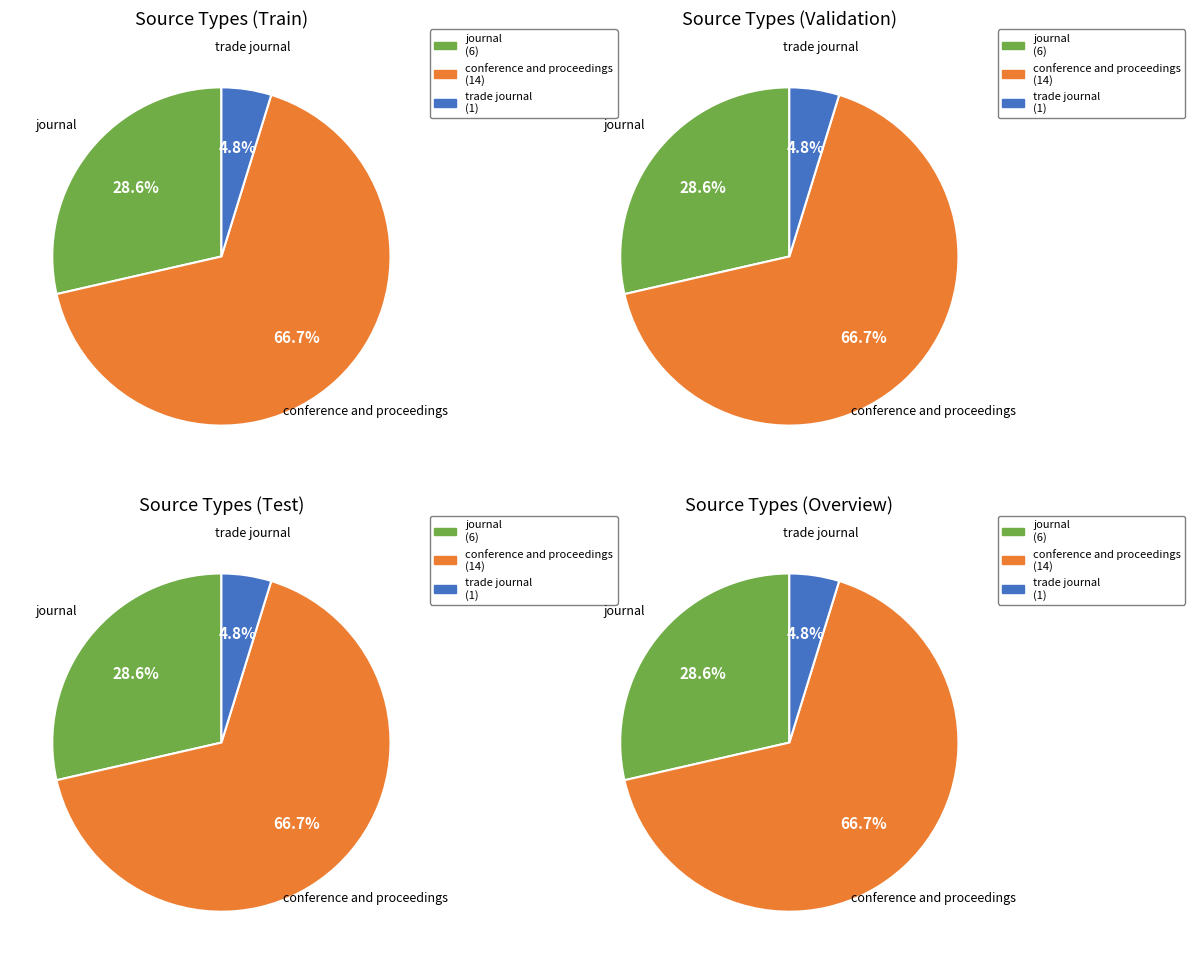

Rank the categories by value from highest to lowest.

conference and proceedings, journal, trade journal